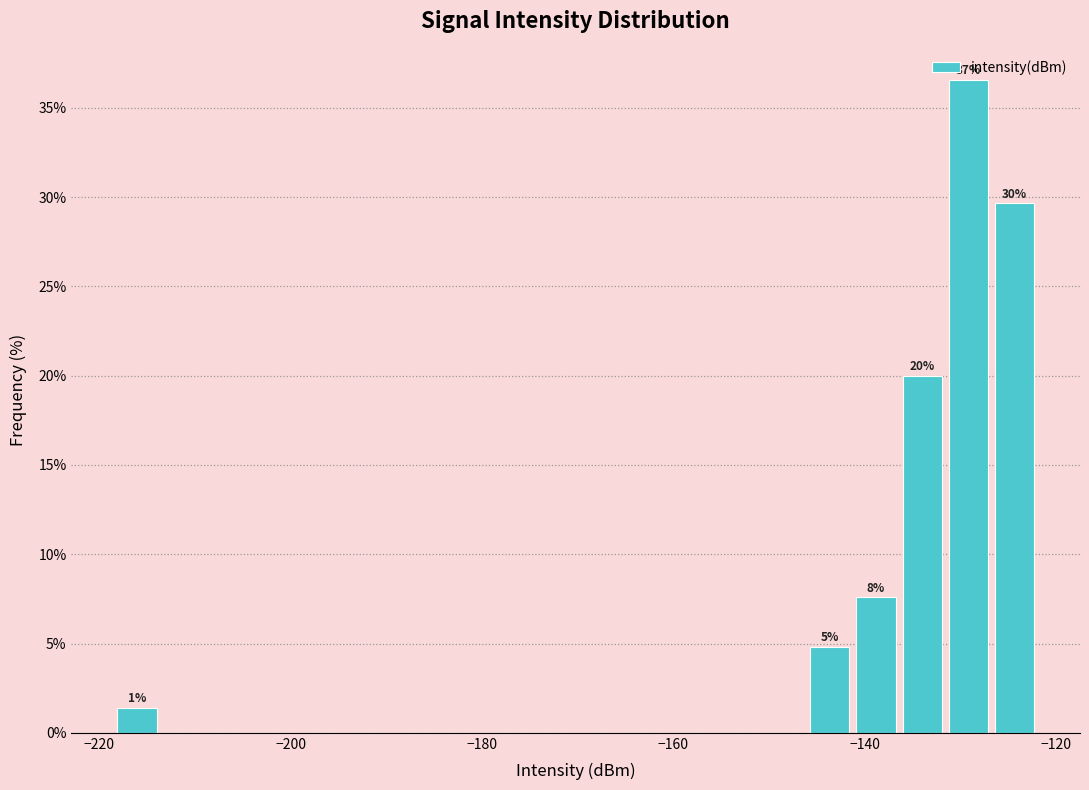

Read against the x-axis, roughly where is the centre of the tallest bar?

-130